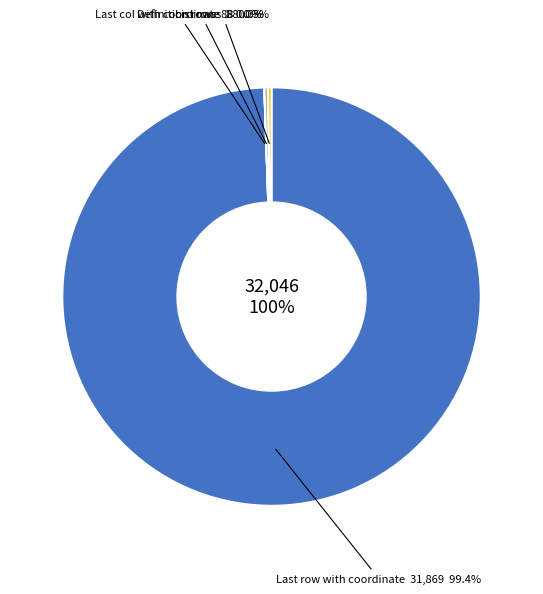

The Definition rows slice represents 14% of the pie. True or false?

False